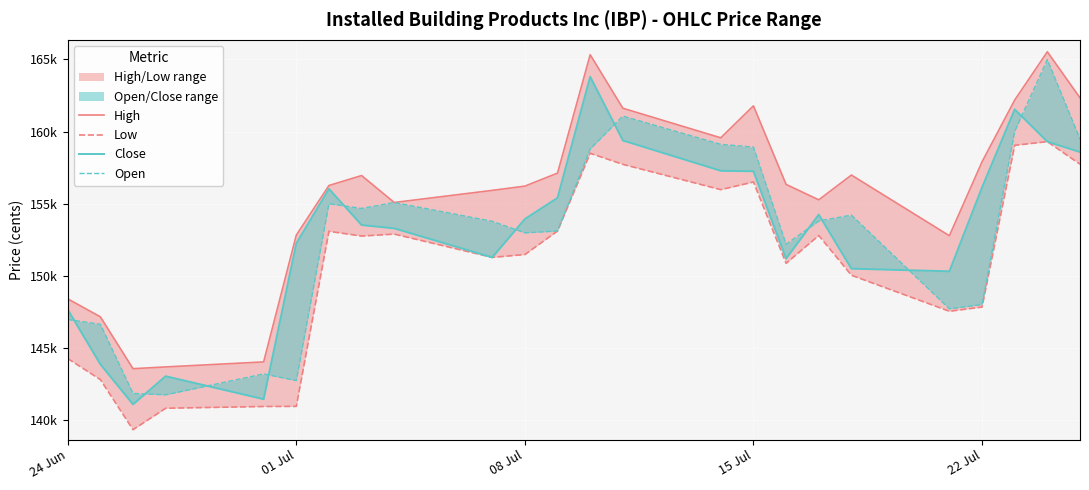

What is the label of the 3rd point from the left?

08 Jul